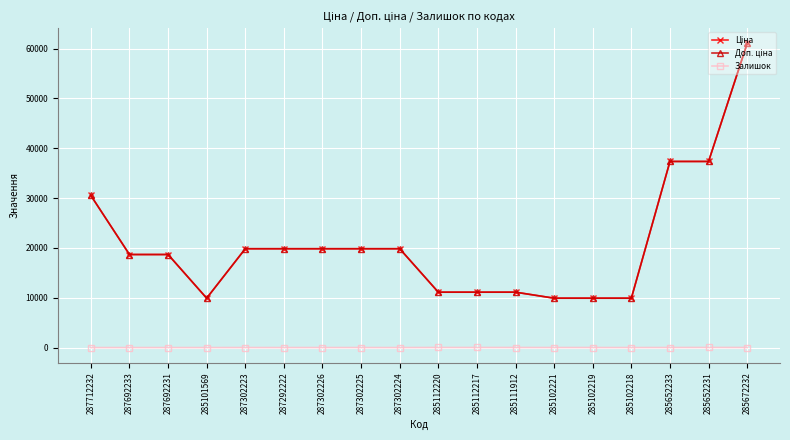

How many lines are shown in the chart?

3